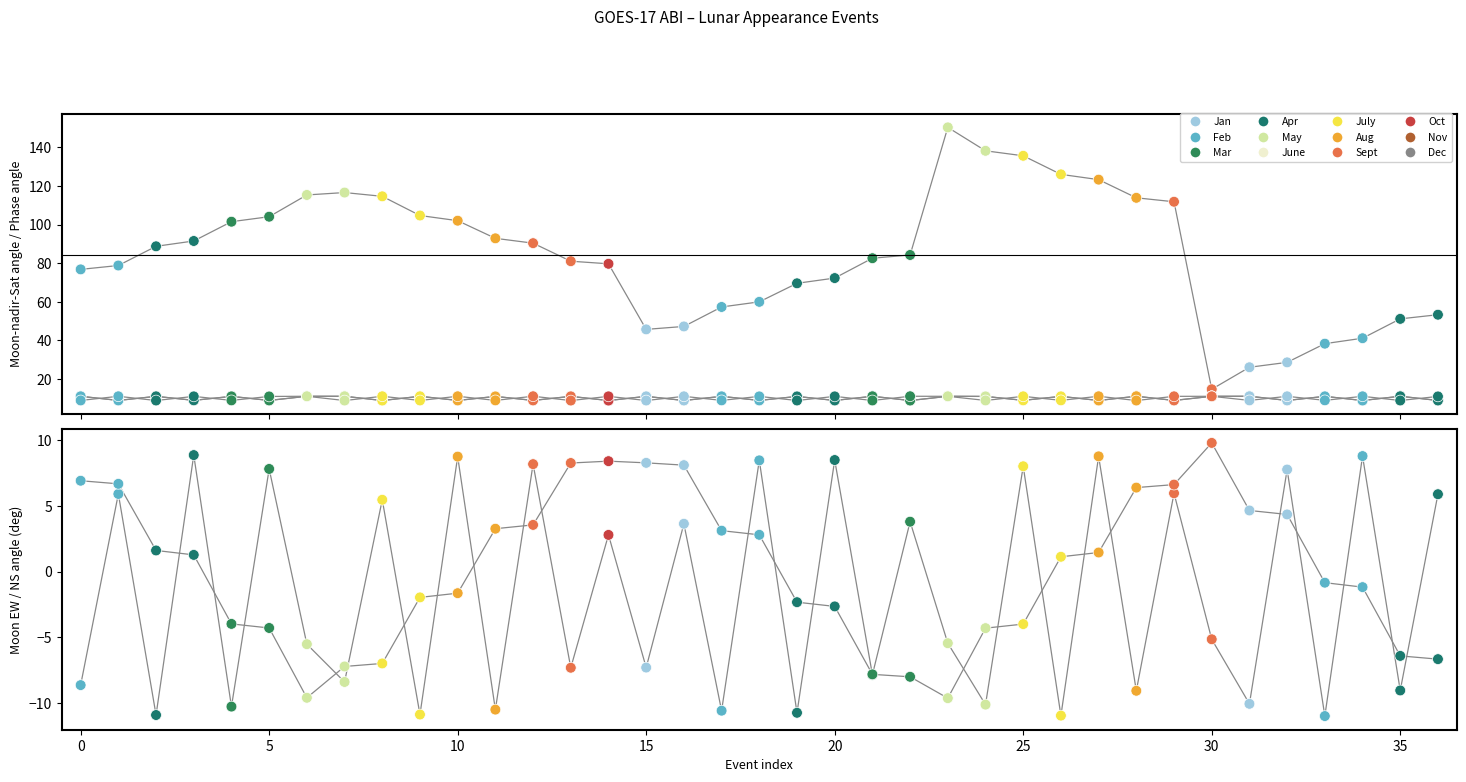

Which series contains the highest Y value?

moon_phase_angle